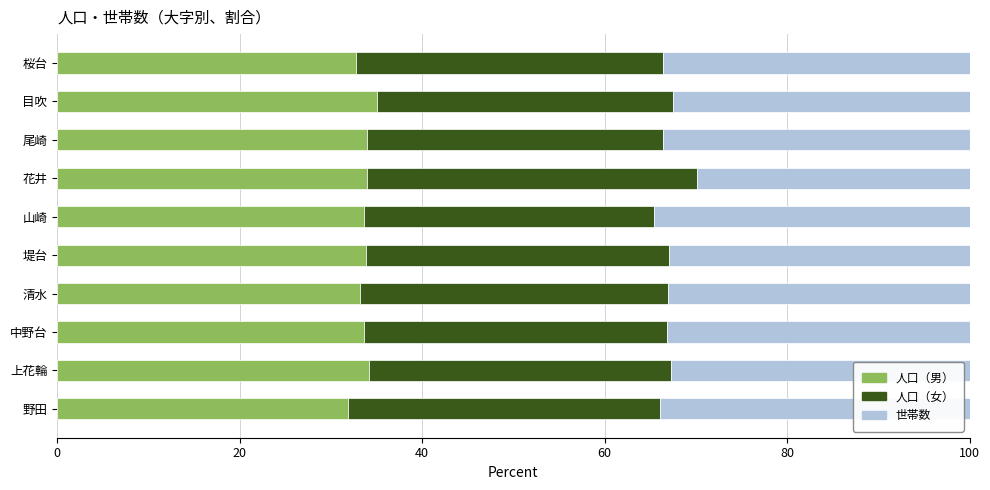

How many series are shown in this chart?

3